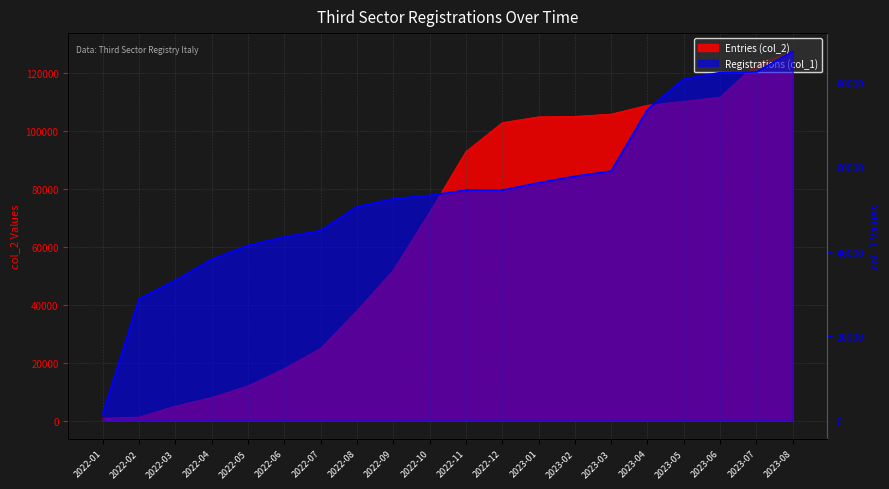

The value of Entries (col_2) at 2022-05 is 12000. True or false?

True